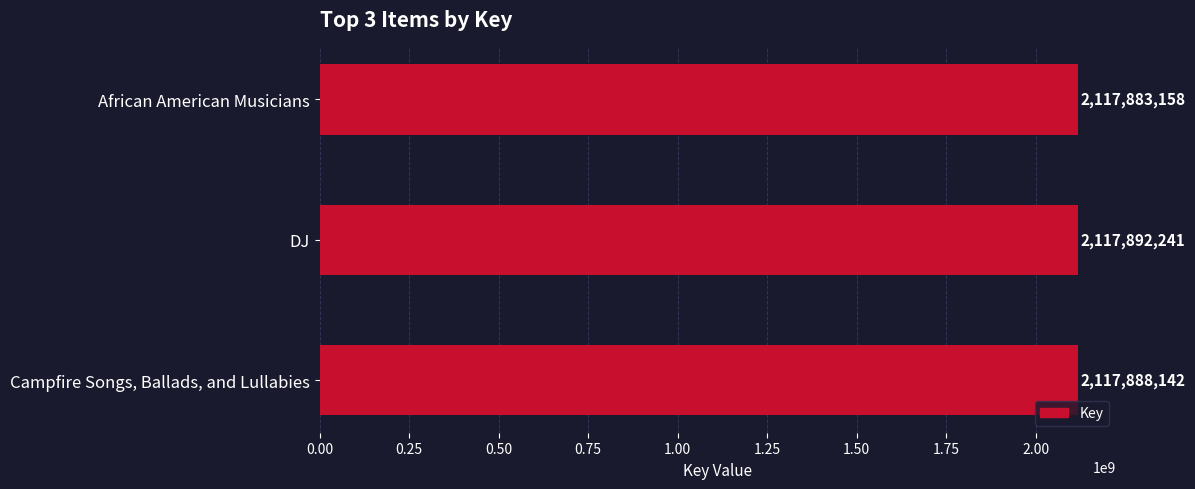

Reading top to bottom, what are all the values shown in this chart?

2117883158	2117892241	2117888142